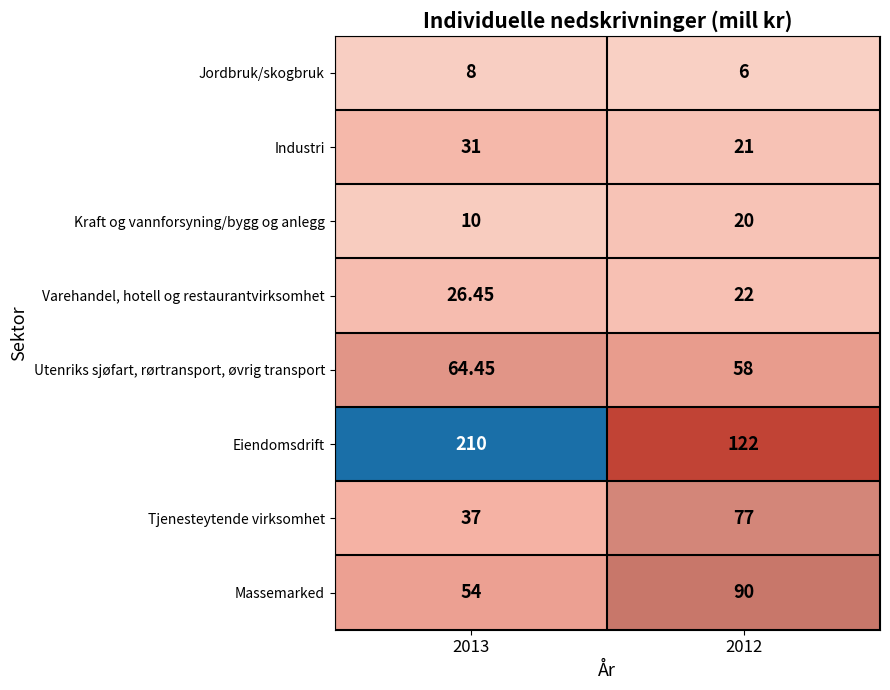

How many distinct data groups are displayed?

8